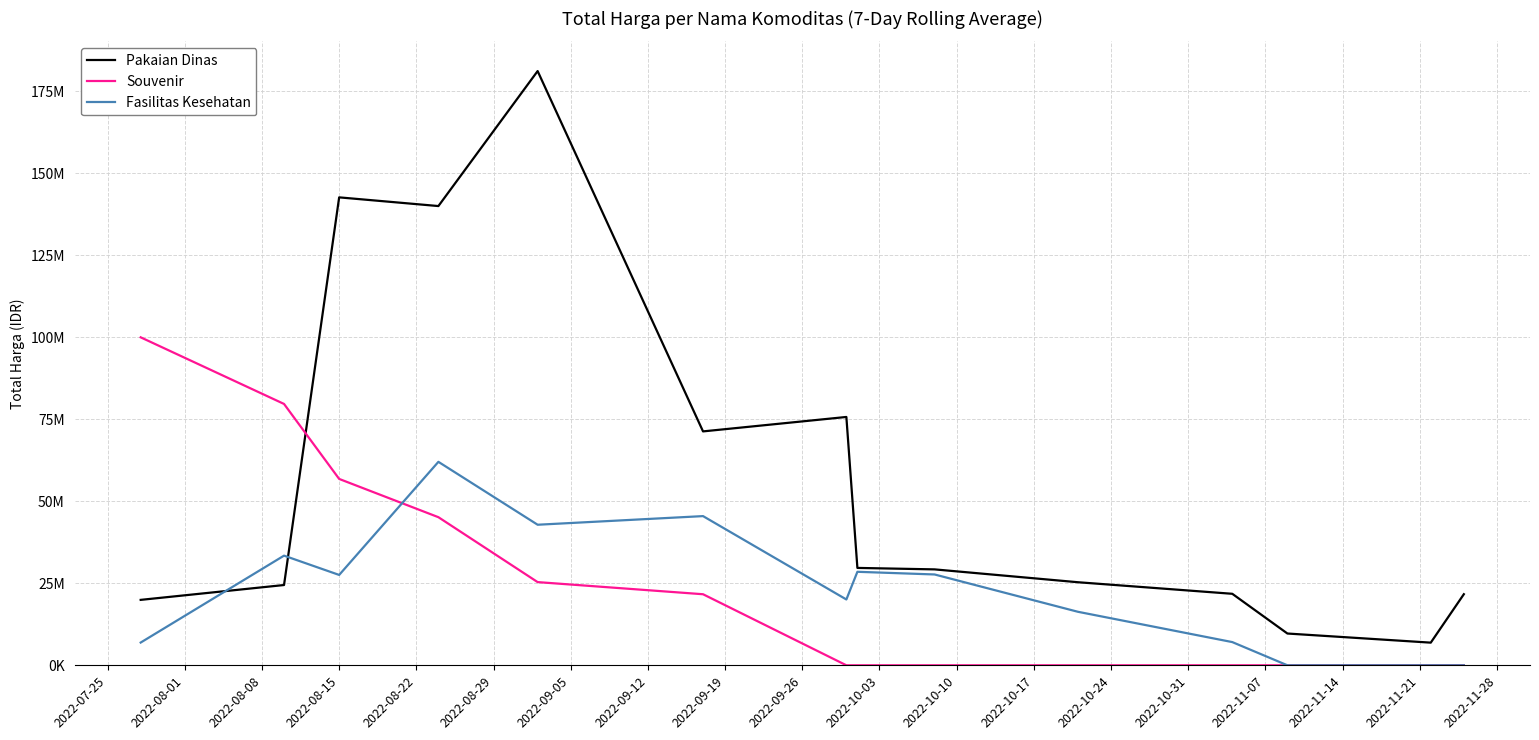

After their last crossing, which series has the higher values: Souvenir or Pakaian Dinas?

Pakaian Dinas